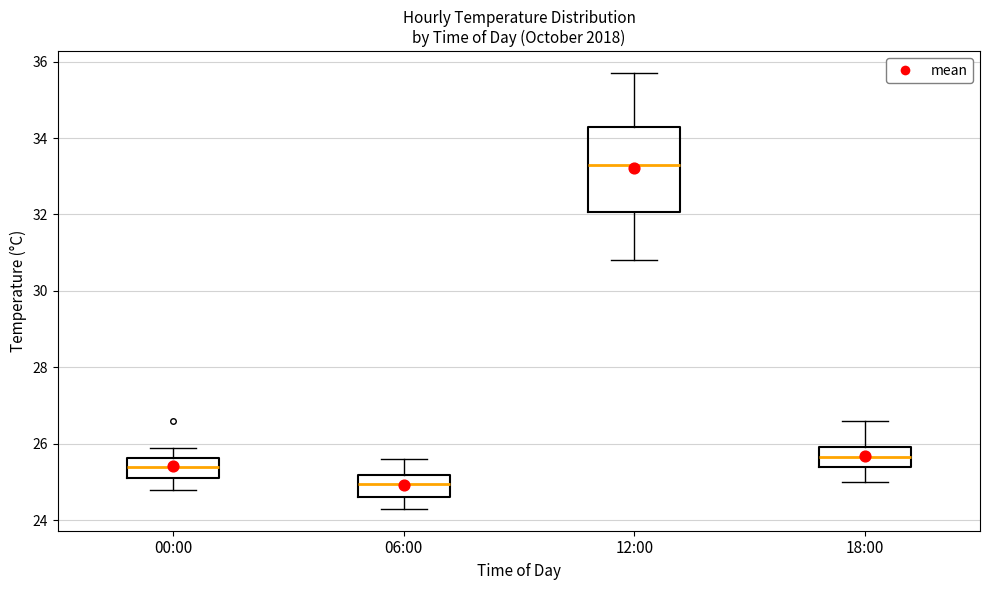

Which box's median line is the highest?

12:00